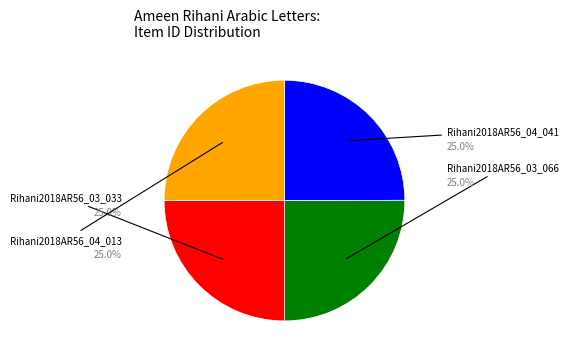

How many slices are in this pie chart?

4